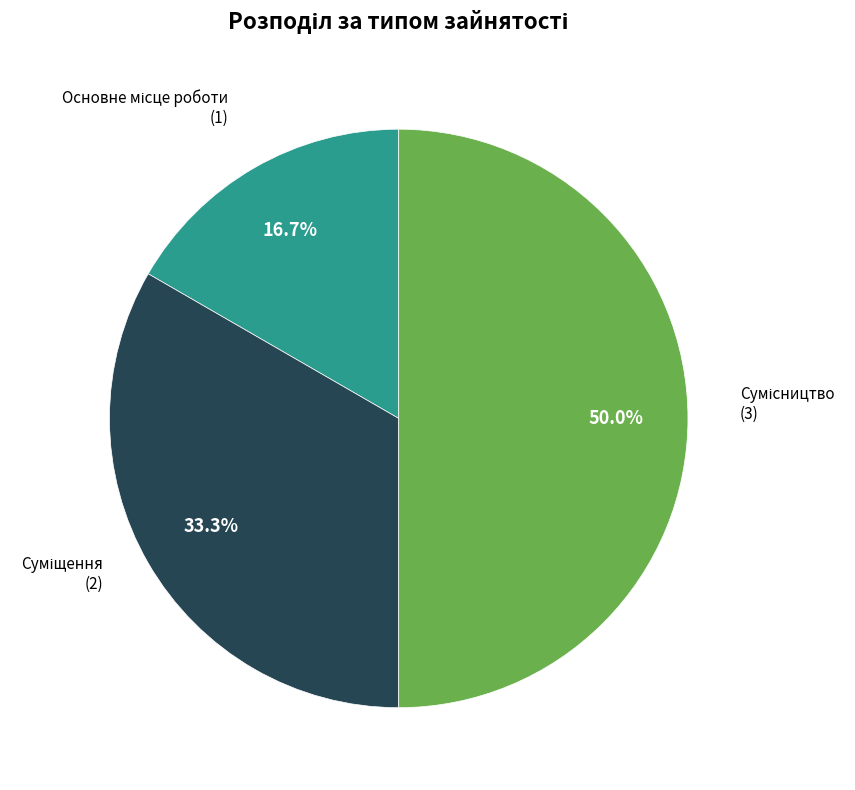

How many slices are in this pie chart?

3